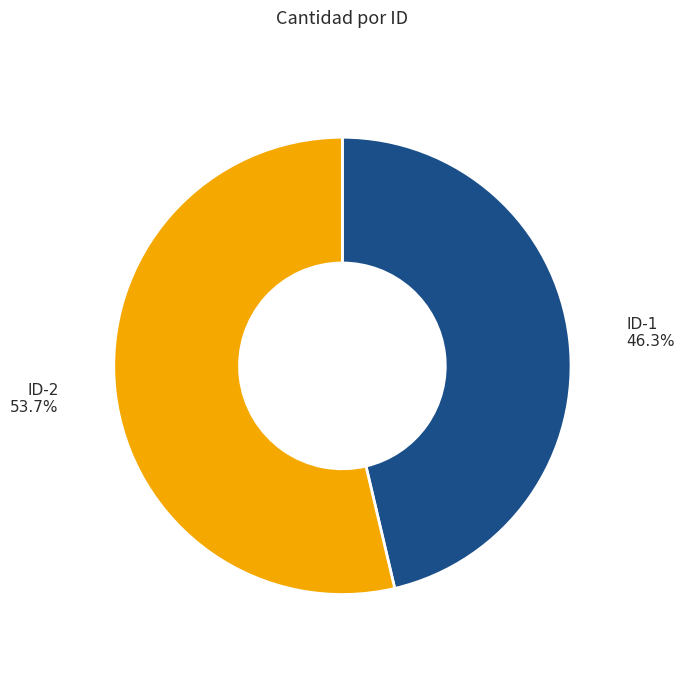

Combined, what portion of the pie is ID-1 and ID-2?

100.0%